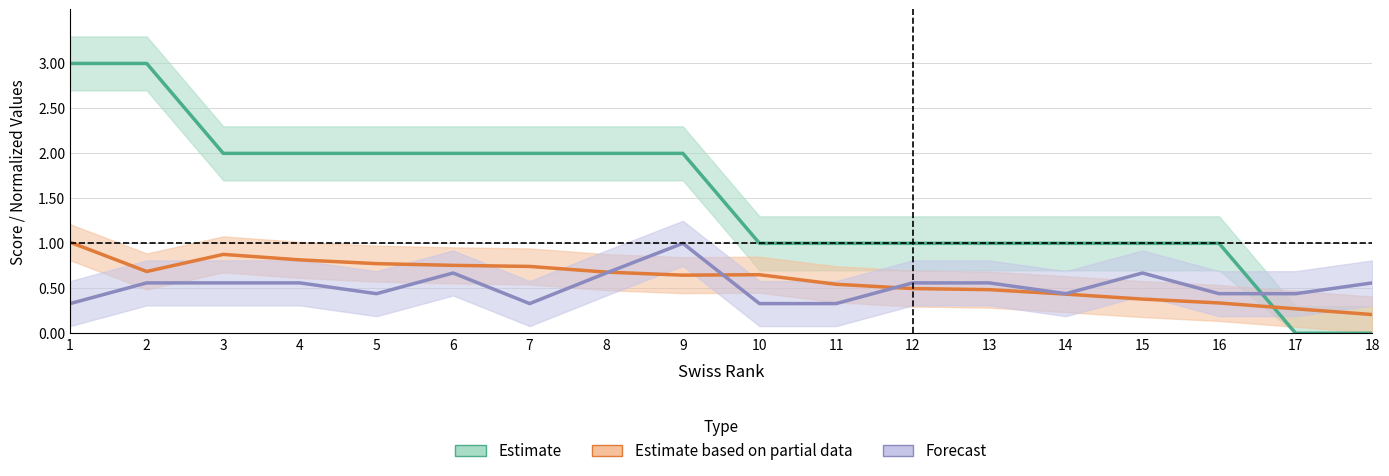

How many data points in score are above 2?

2